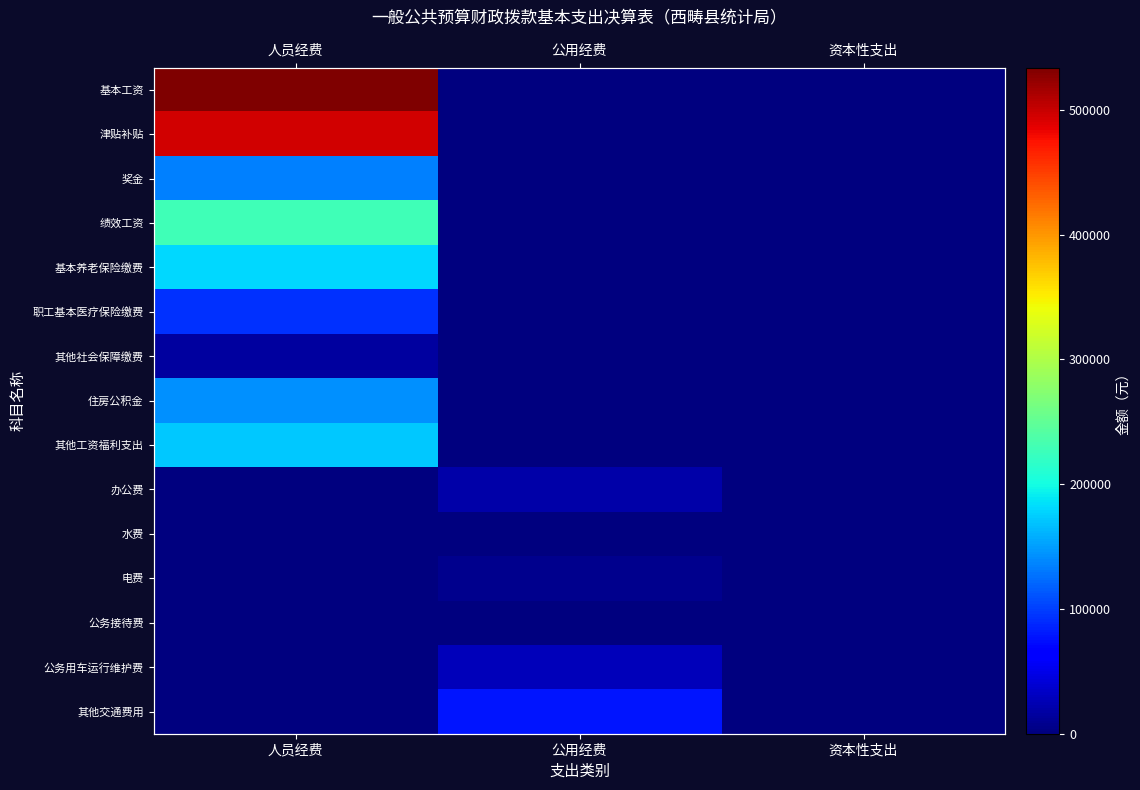

Which category has the highest value in the 办公费 series?

公用经费